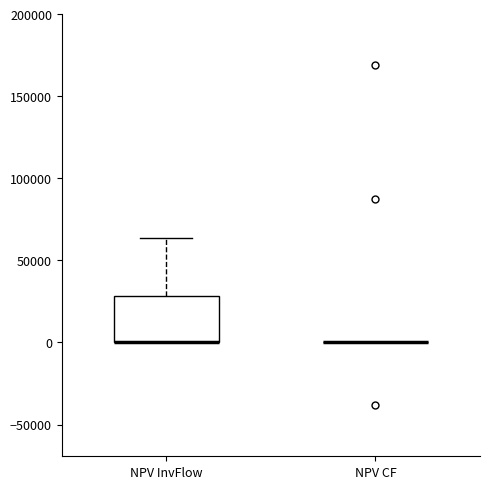

Reading left to right, read every box against the y-axis: the position of its median line, the range the box covers, and the ends of its whiskers. The values are not printed on the chart, so give them approximately, as read against the axis.

NPV InvFlow: median 0 (drawn on the box's lower edge), box 0 to 30000, whiskers 0 to 65000
NPV CF: box collapsed to a line at 0, whiskers 0 to 0